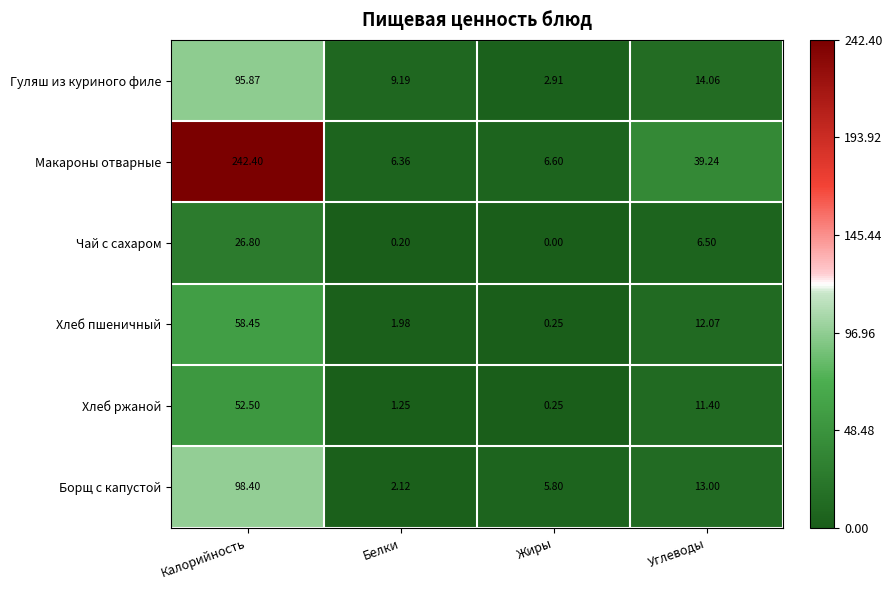

Which series has the widest spread of values?

Макароны отварные